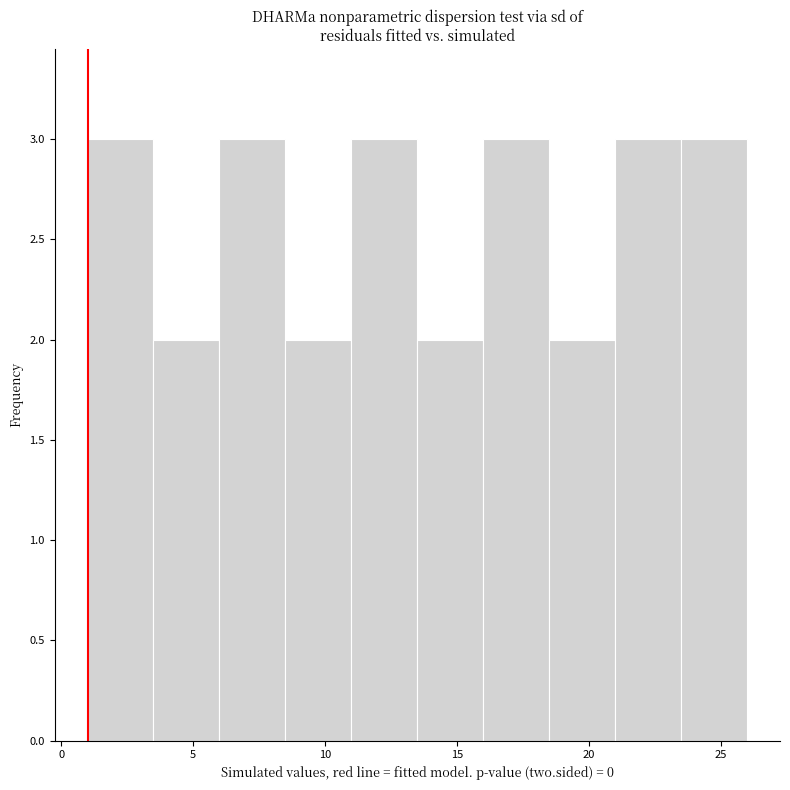

How tall is the bar that spans 1.0 to 3.5 on the x-axis? The values are not printed on the chart, so give them approximately, as read against the axis.

3